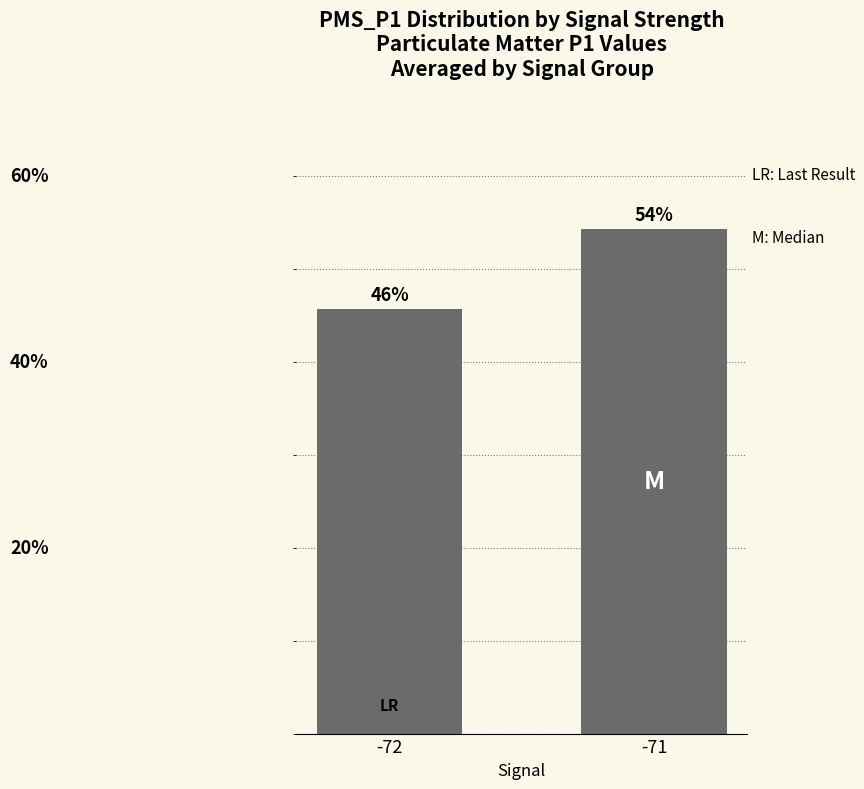

Which category has the highest value across all series?

-71